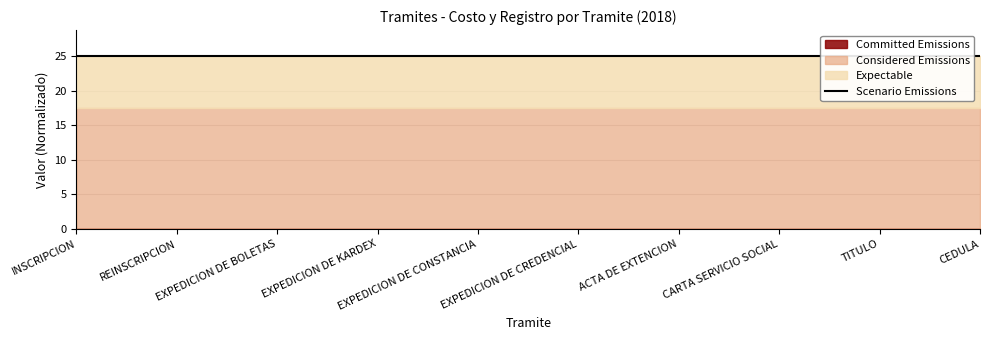

How many data points does each series have?

10